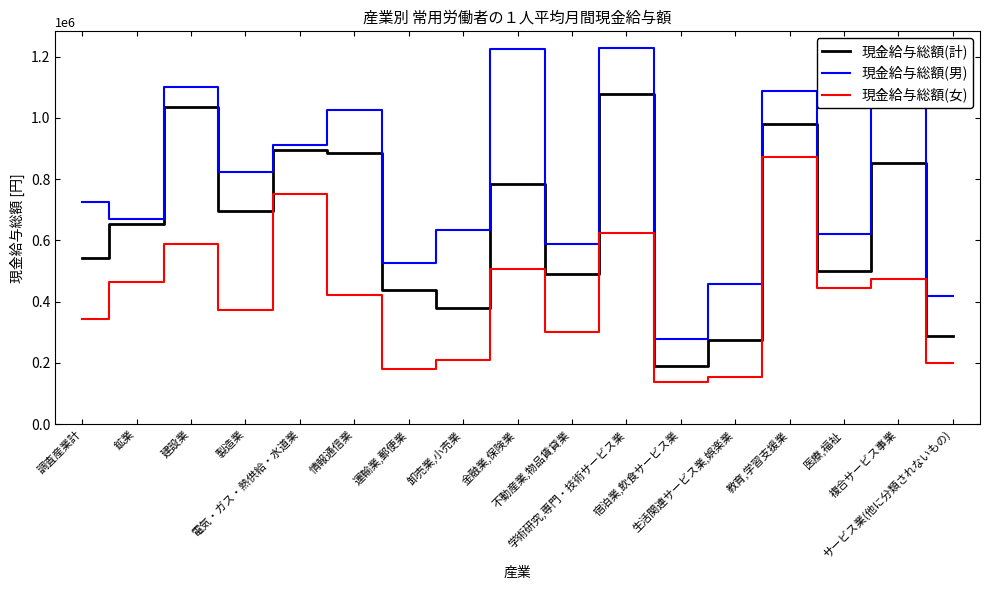

Read the 現金給与総額(男) value at 電気・ガス・熱供給・水道業.

911627